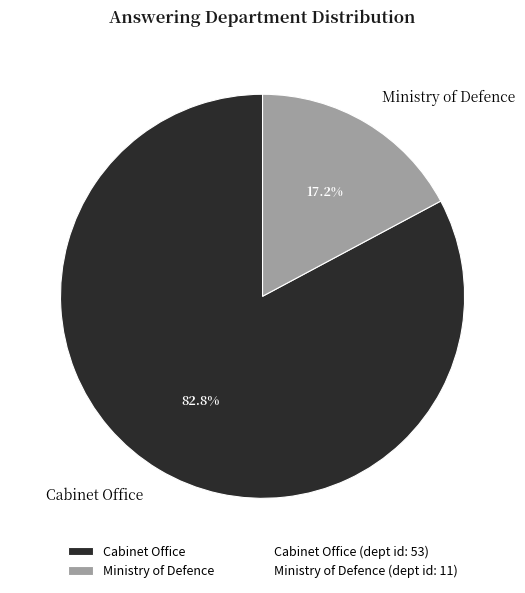

To the nearest percent, what portion does Cabinet Office represent?

83%